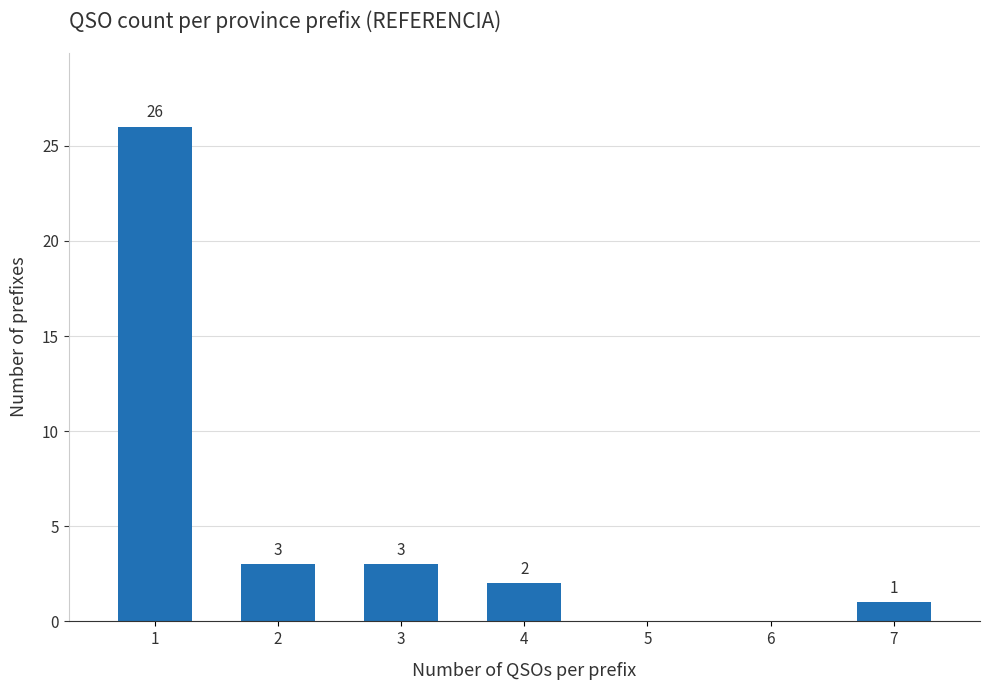

Reading left to right, transcribe all the data shown in this chart.

1=26	2=3	3=3	4=2	5=0	6=0	7=1